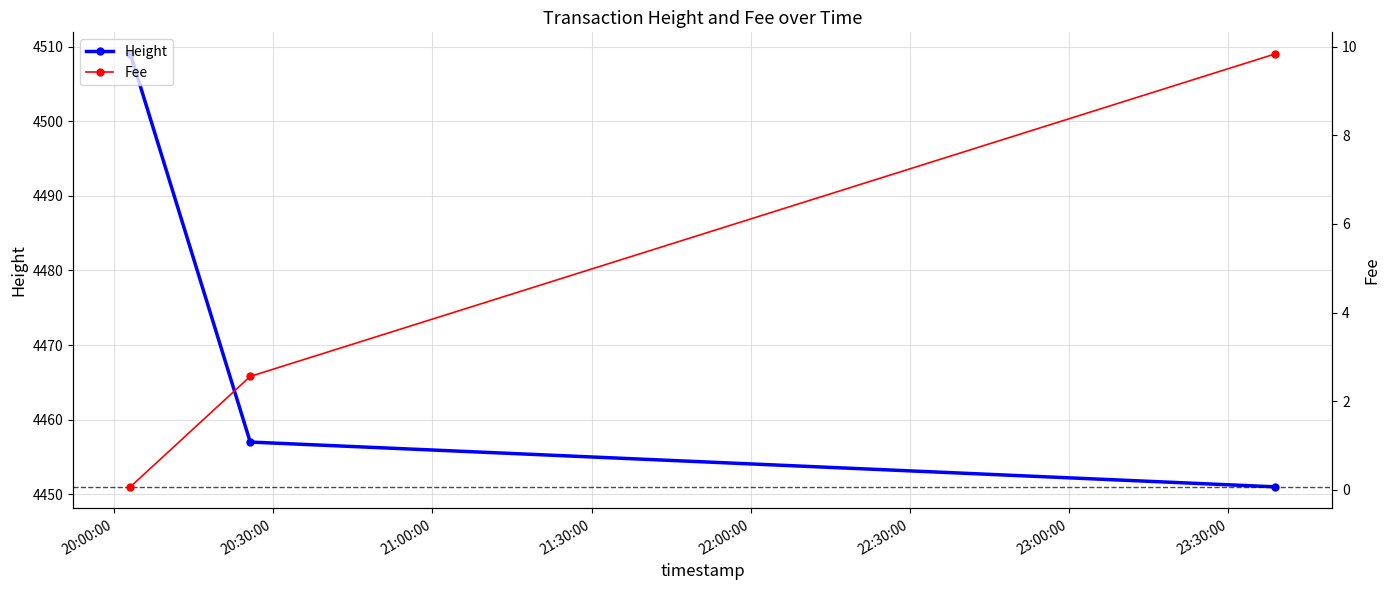

What is the minimum value for Height?

4451